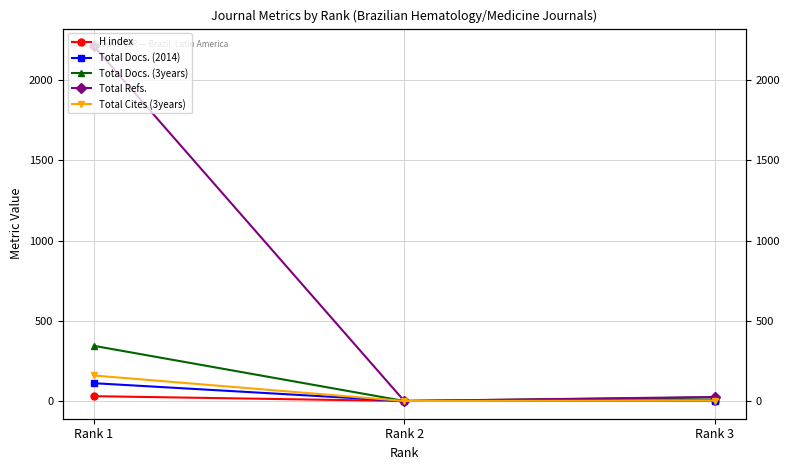

Between Rank 3 and Rank 2, which is larger?

Rank 3